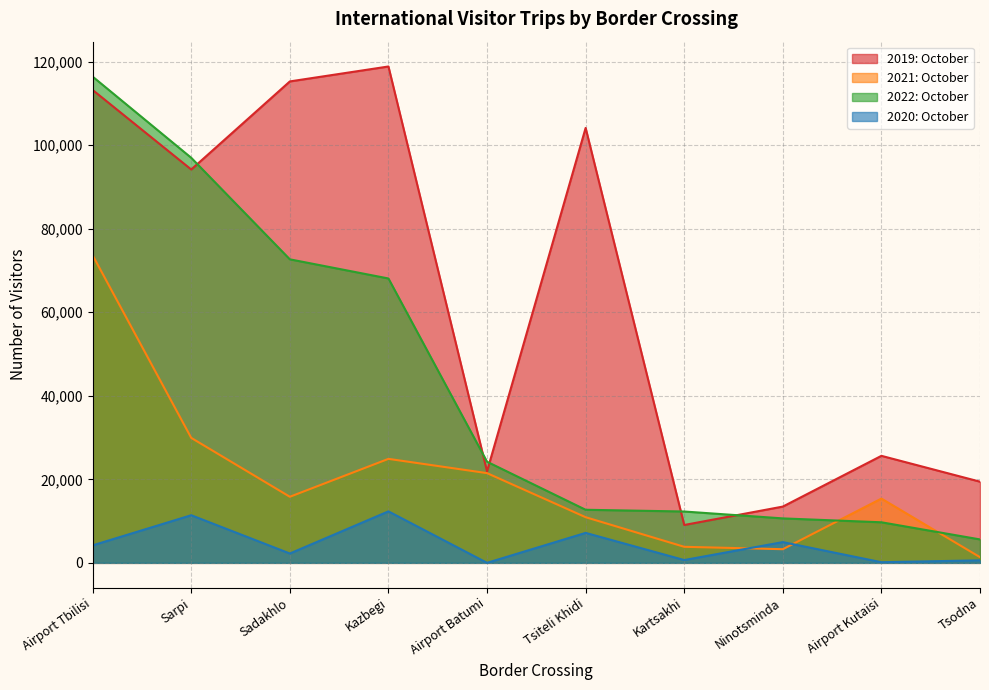

What value does the 2019: October series have at Airport Kutaisi?

25622